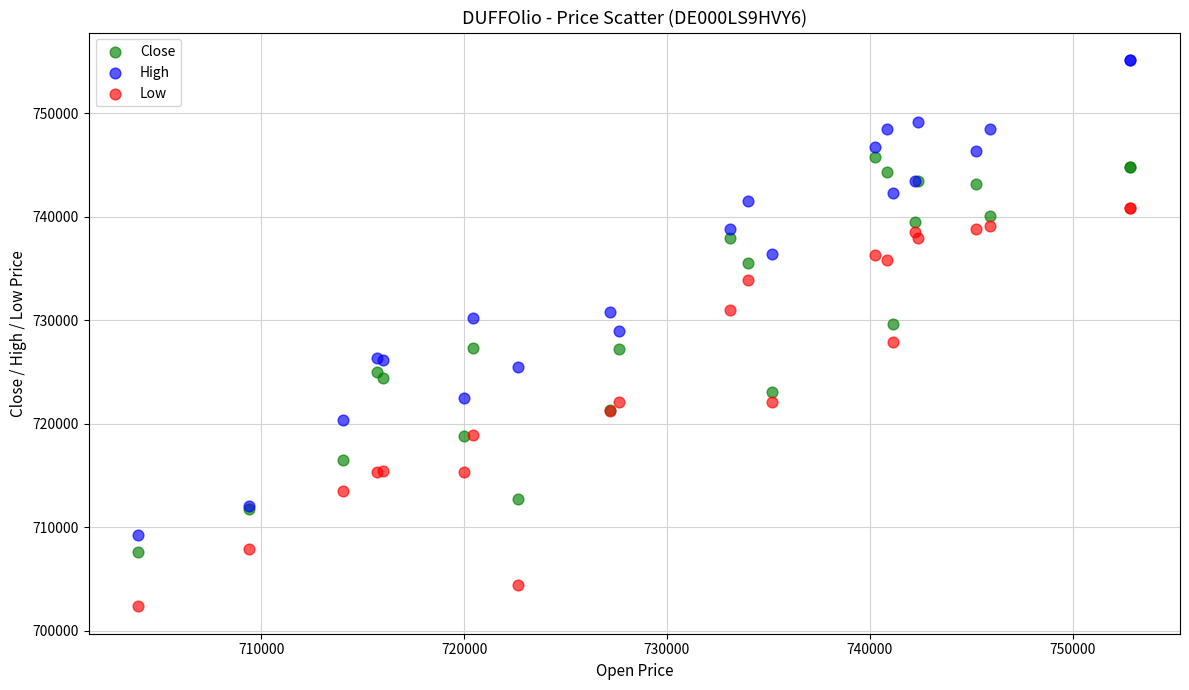

Which series reaches the minimum Y coordinate?

Low